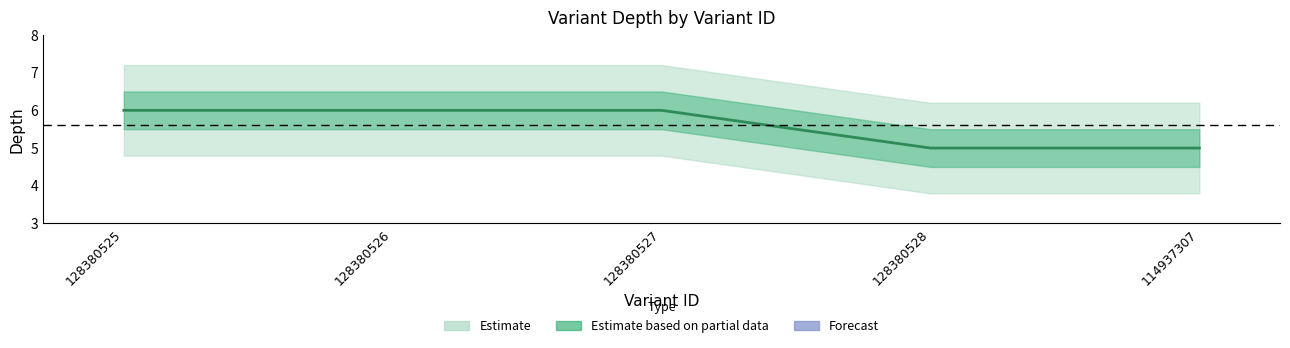

List the labels in order of value, largest first.

128380525, 128380526, 128380527, 128380528, 114937307